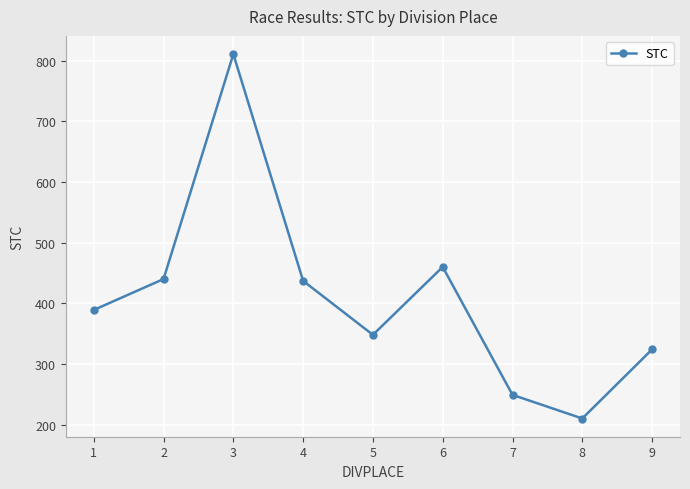

What is the minimum value shown in the chart?

210